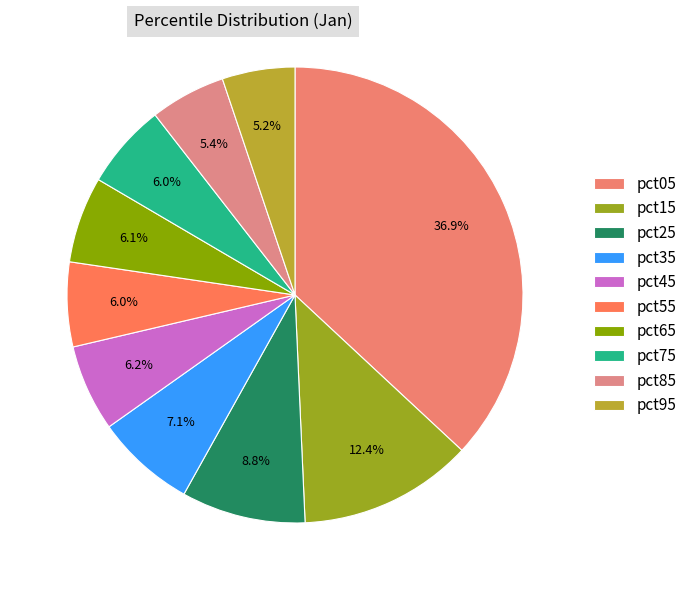

What percentage is NOT represented by pct75?

94.0%